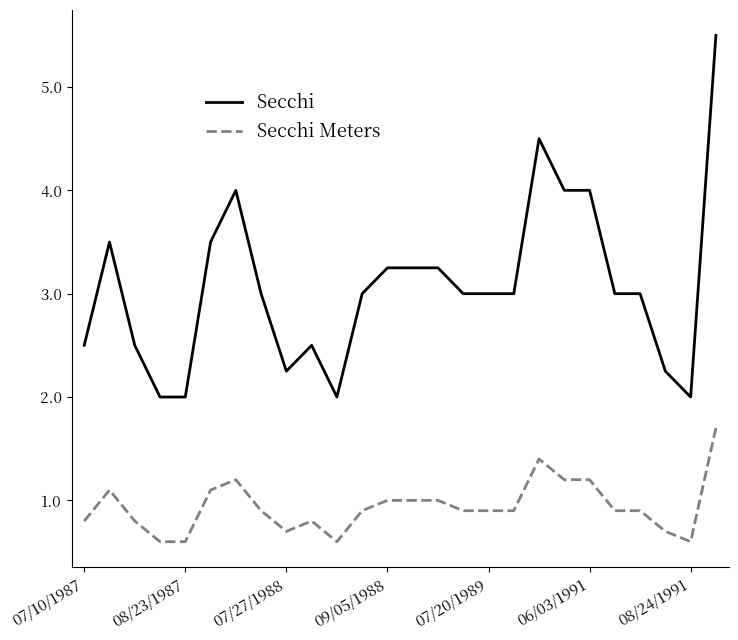

True or false: Secchi and Secchi Meters intersect in this chart.

False